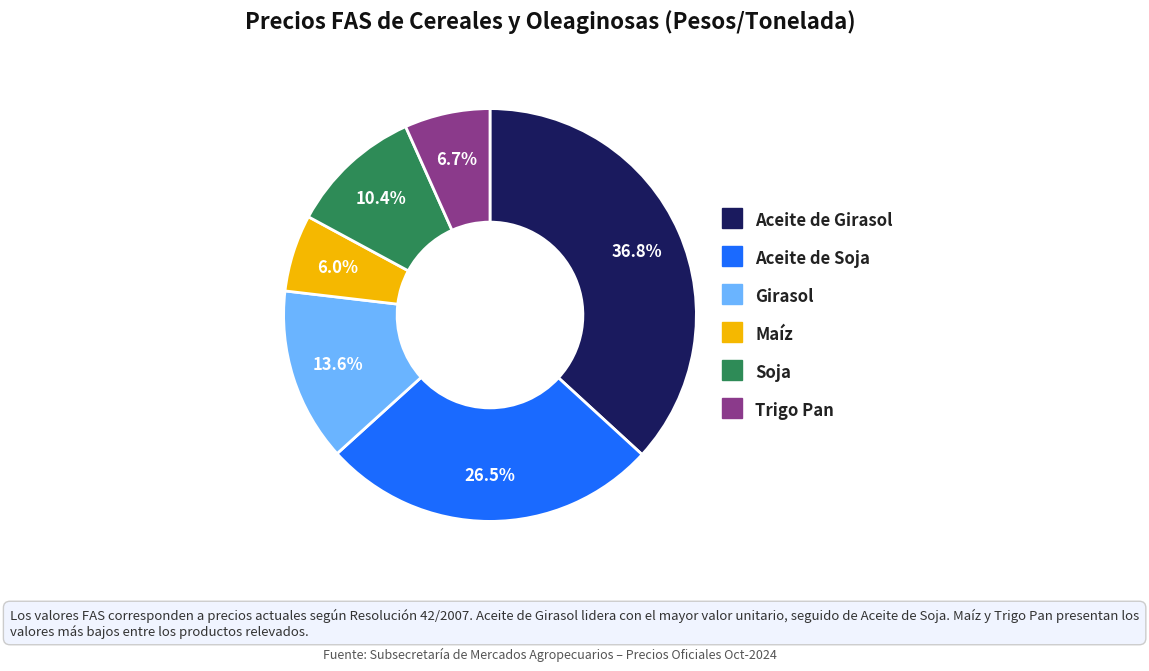

Rank the categories by value from lowest to highest.

Maíz, Trigo Pan, Soja, Girasol, Aceite de Soja, Aceite de Girasol